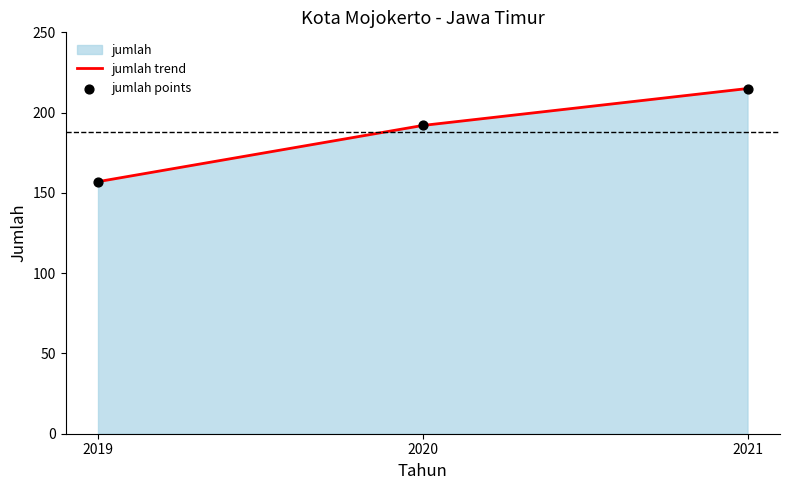

At which category is the sum across all series the highest?

2021